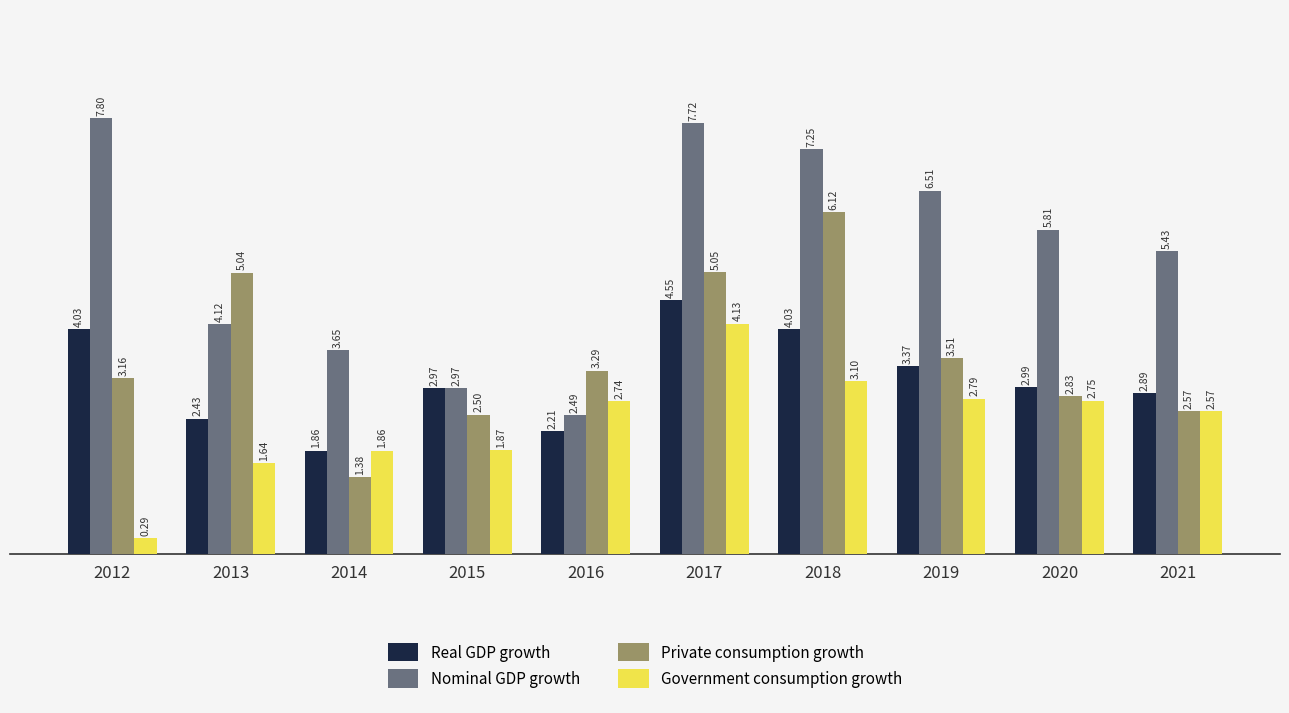

How many groups of bars are there?

10